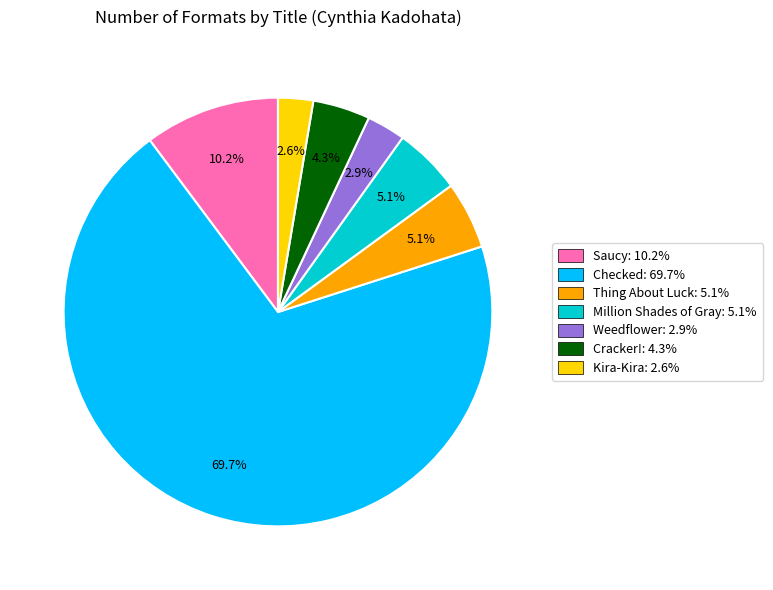

The Weedflower slice represents 13% of the pie. True or false?

False